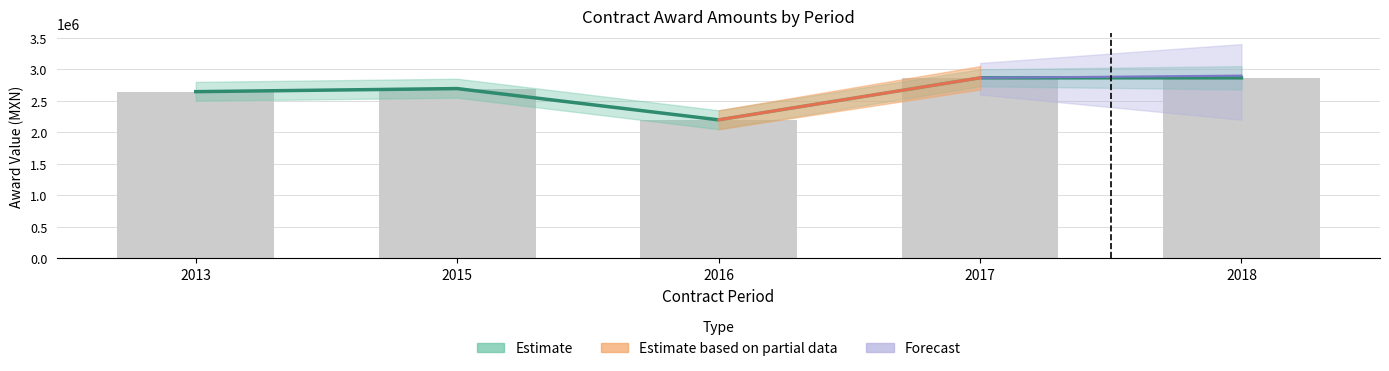

Between 2015 and 2013, which is larger?

2015